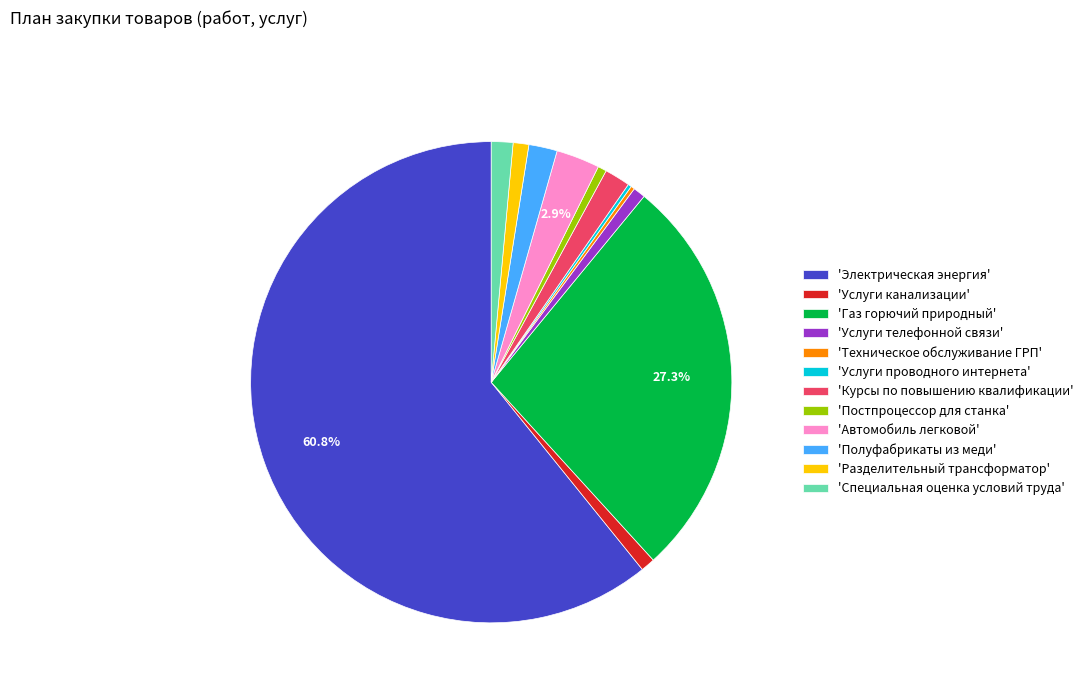

Is the sum of 'Электрическая энергия' and 'Курсы по повышению квалификации' greater than half?

Yes